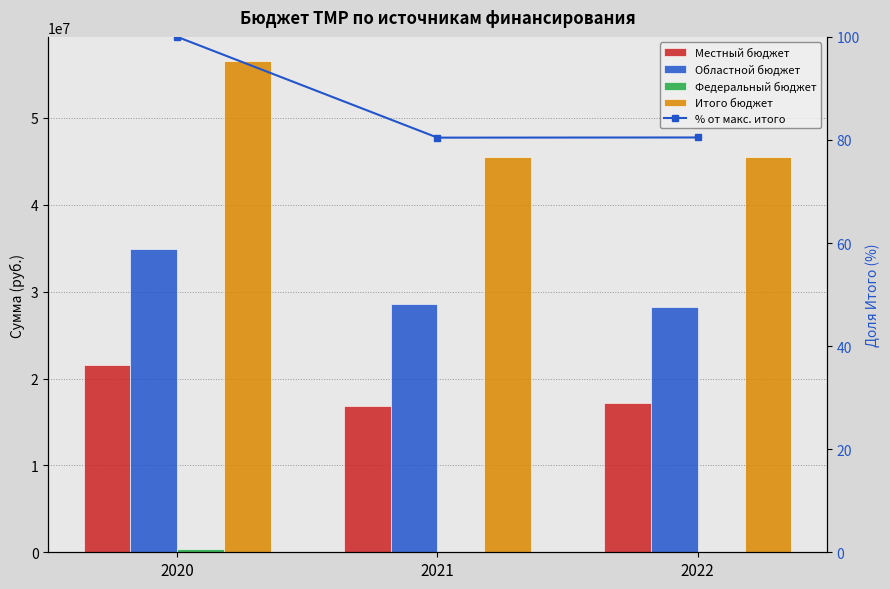

What is the sum of the % от макс. итого values at 2022 and 2020?

180.5